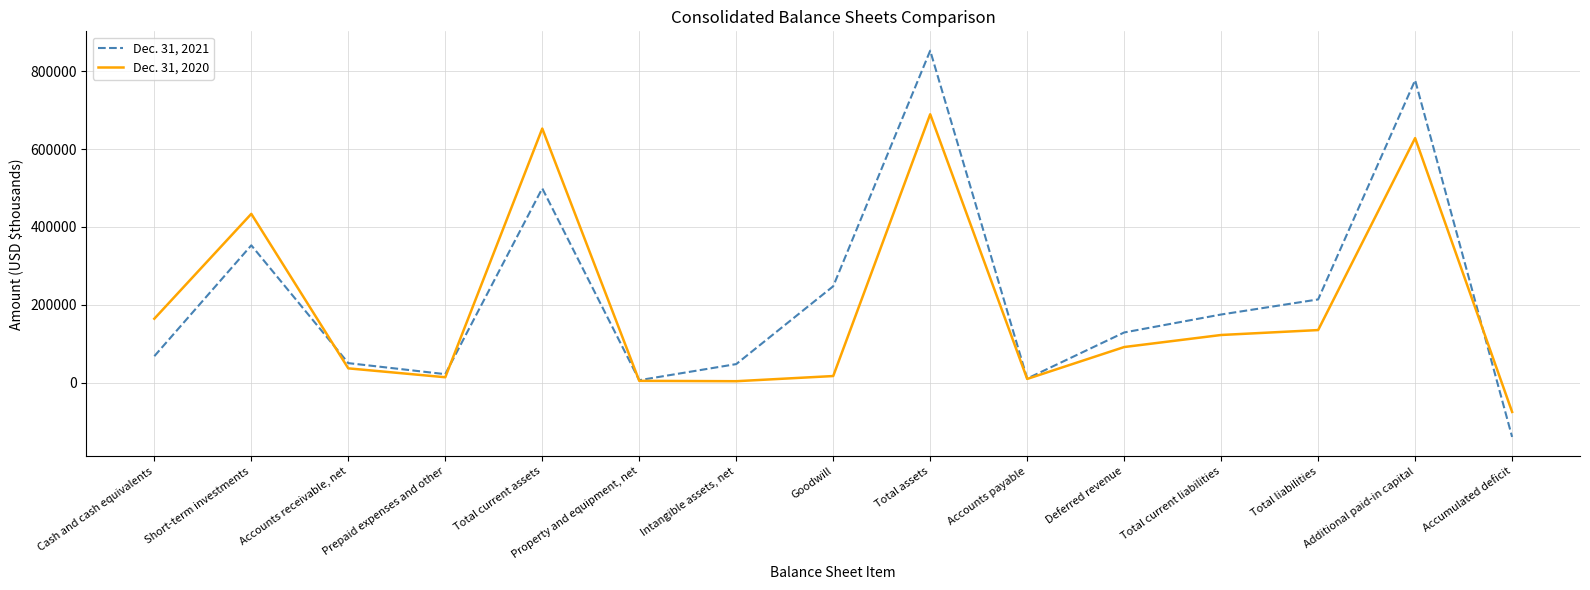

At which category is the sum across all series the highest?

Total assets